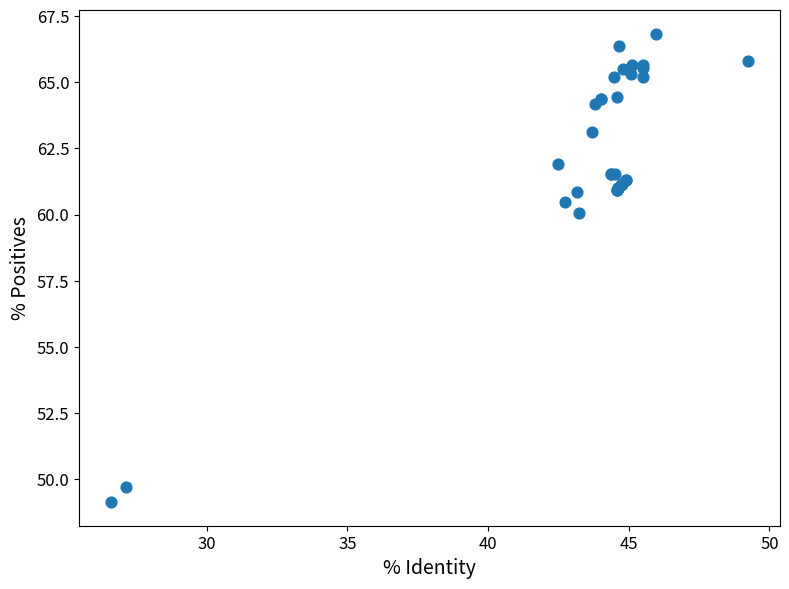

What Y value in the scatter plot is closest to 57?

60.1